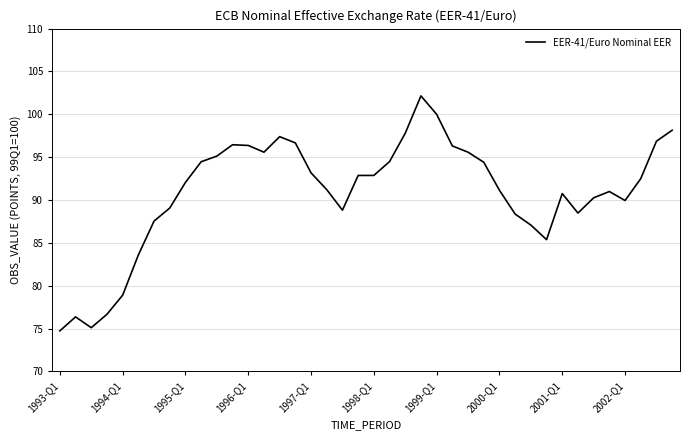

What is the difference between the maximum and minimum values?

27.4